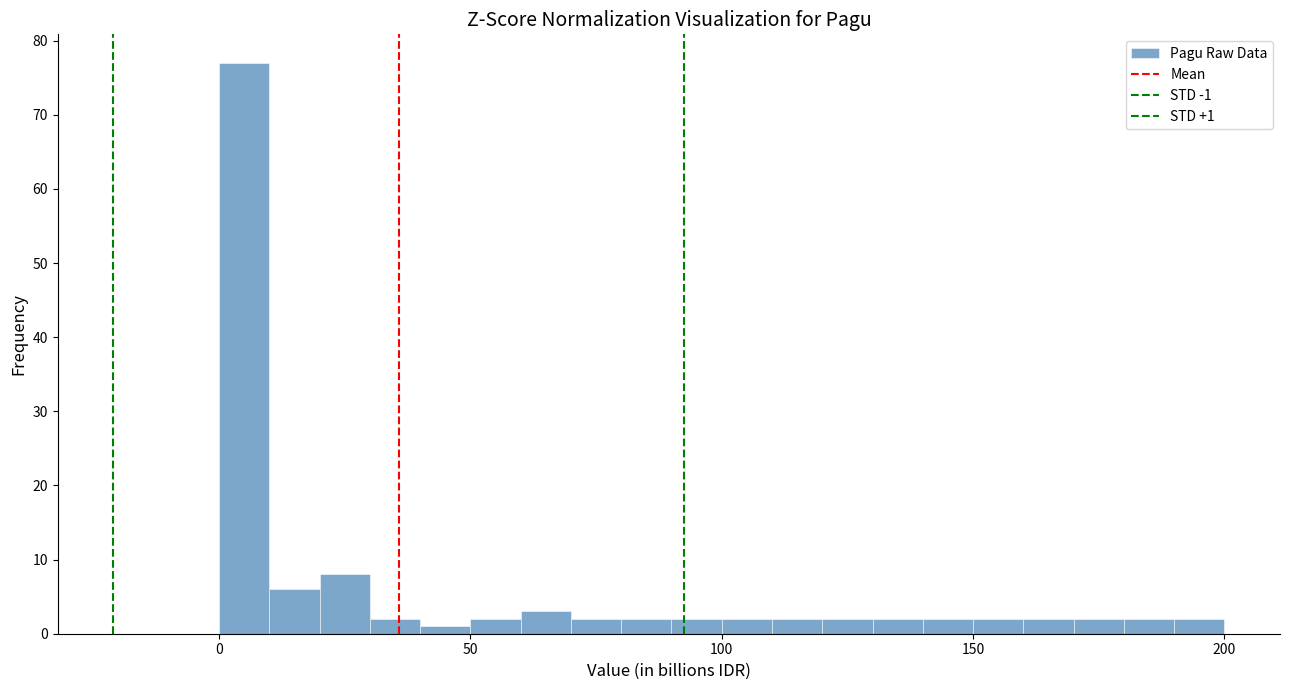

Around what value on the x-axis is the tallest bar? Give the approximate position of its centre, as read against the axis.

5